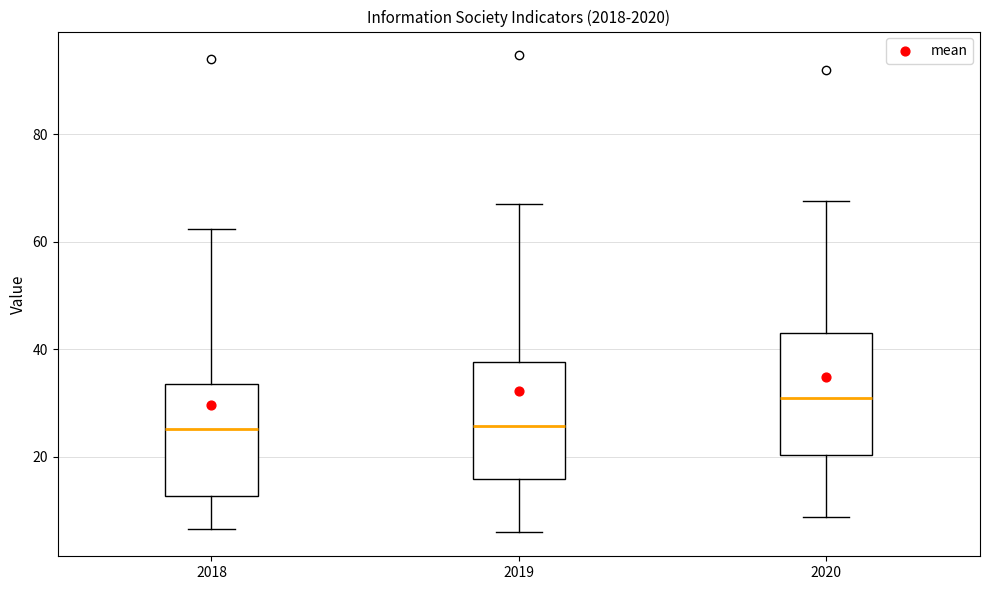

Reading left to right, transcribe this box plot: for each box, give where its median line is, the range the box spans, and where its two whiskers end, as read against the y-axis. The values are not printed on the chart, so give them approximately, as read against the axis.

2018: median 26, box 12 to 34, whiskers 6 to 62
2019: median 26, box 16 to 38, whiskers 6 to 68
2020: median 32, box 20 to 44, whiskers 8 to 68